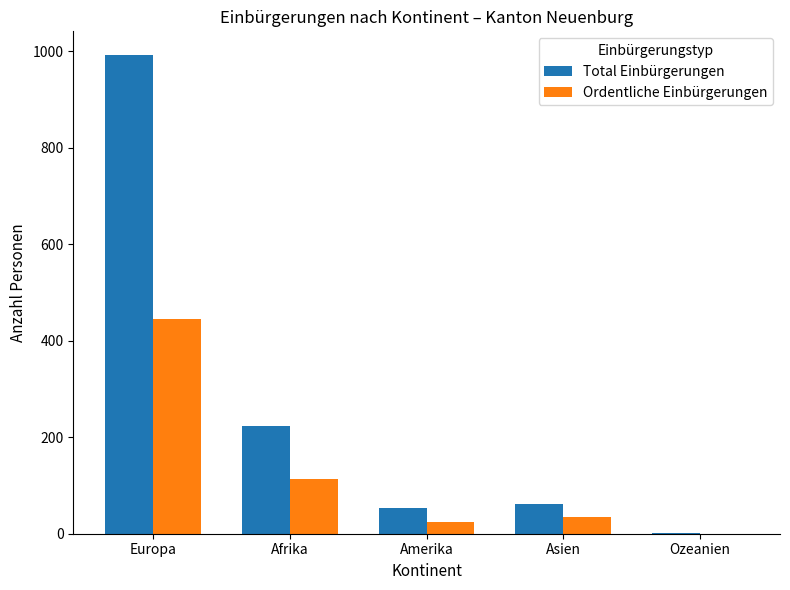

What is the sum of all Ordentliche Einbürgerungen values?

617